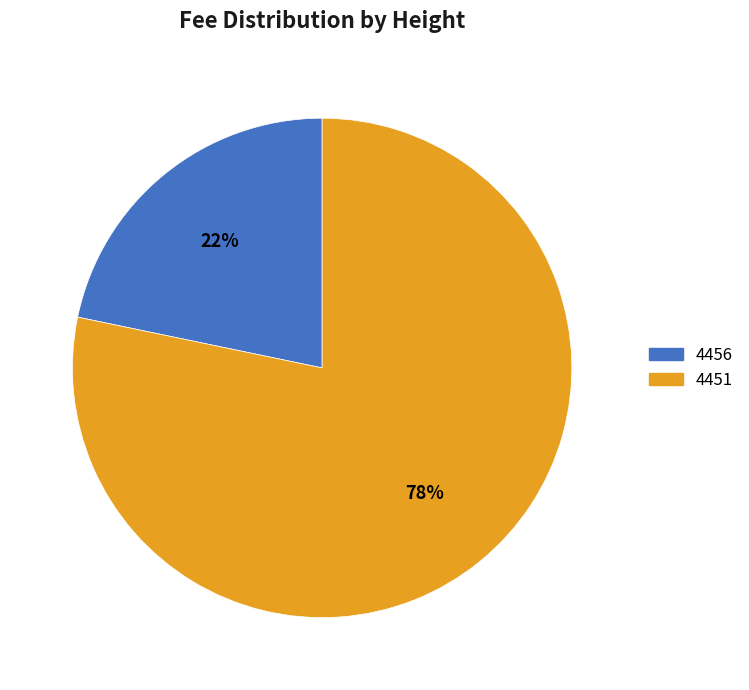

Which category has the biggest portion of the pie?

4451